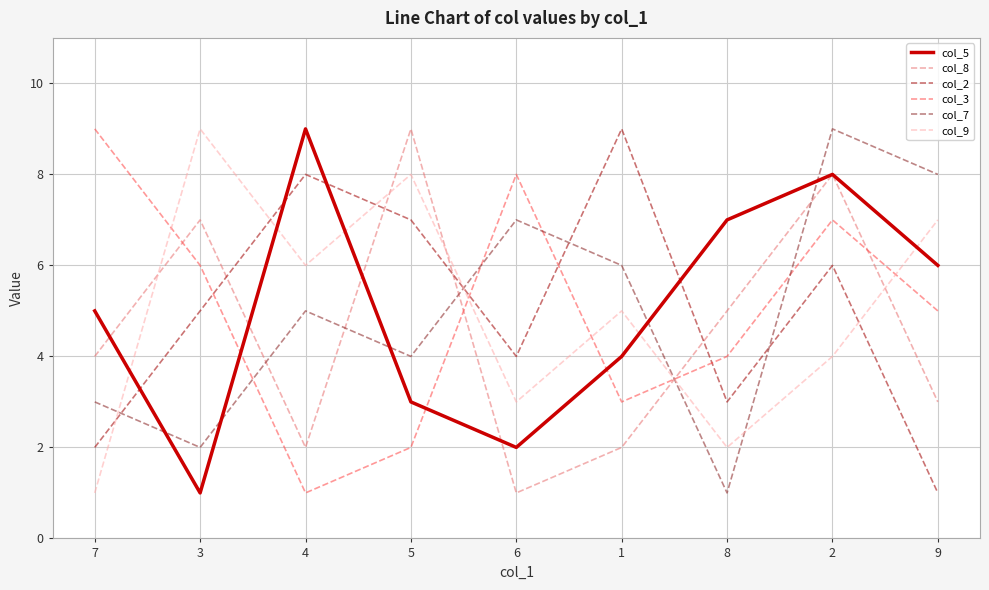

What position from the right is 2?

2